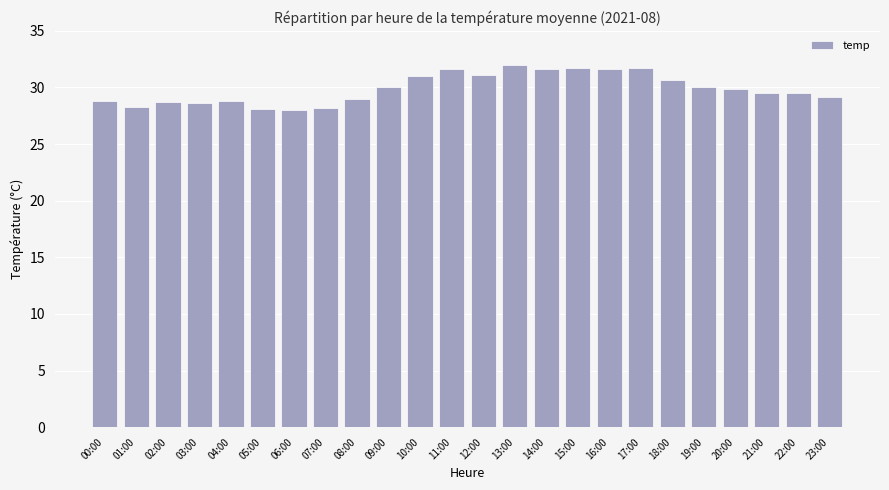

What position from the right is 07:00?

17